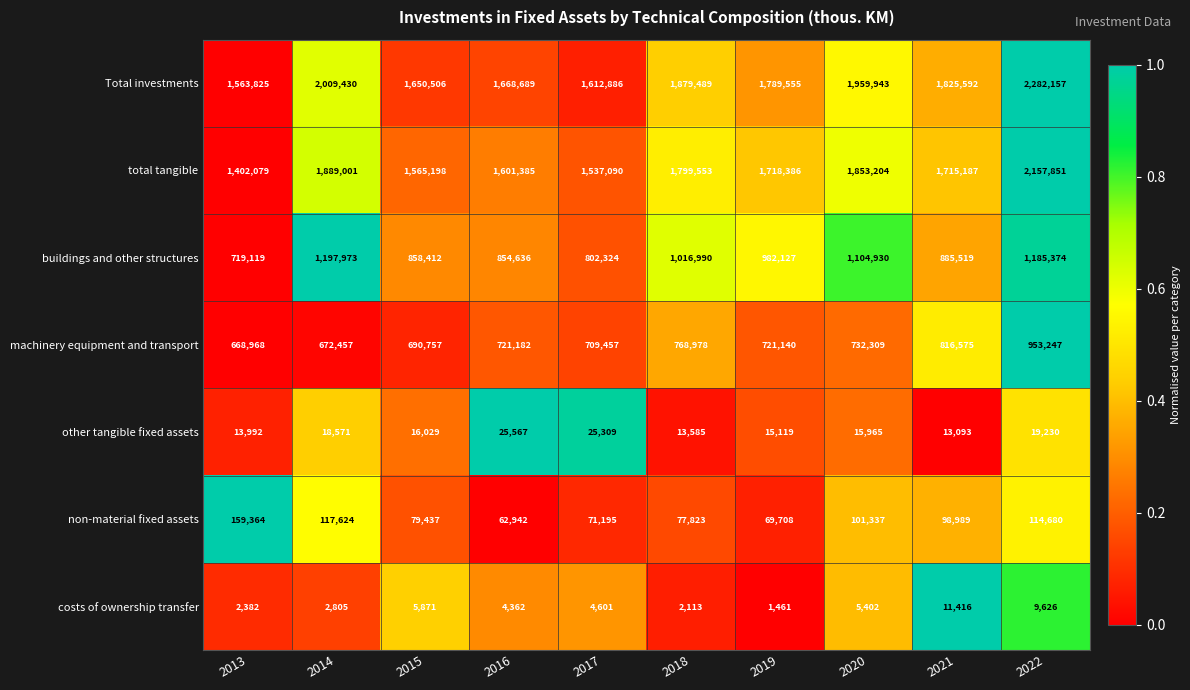

Which series has the largest total across all categories?

Total investments